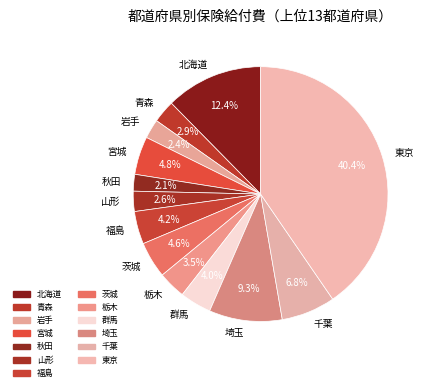

Which slice is the largest?

東京